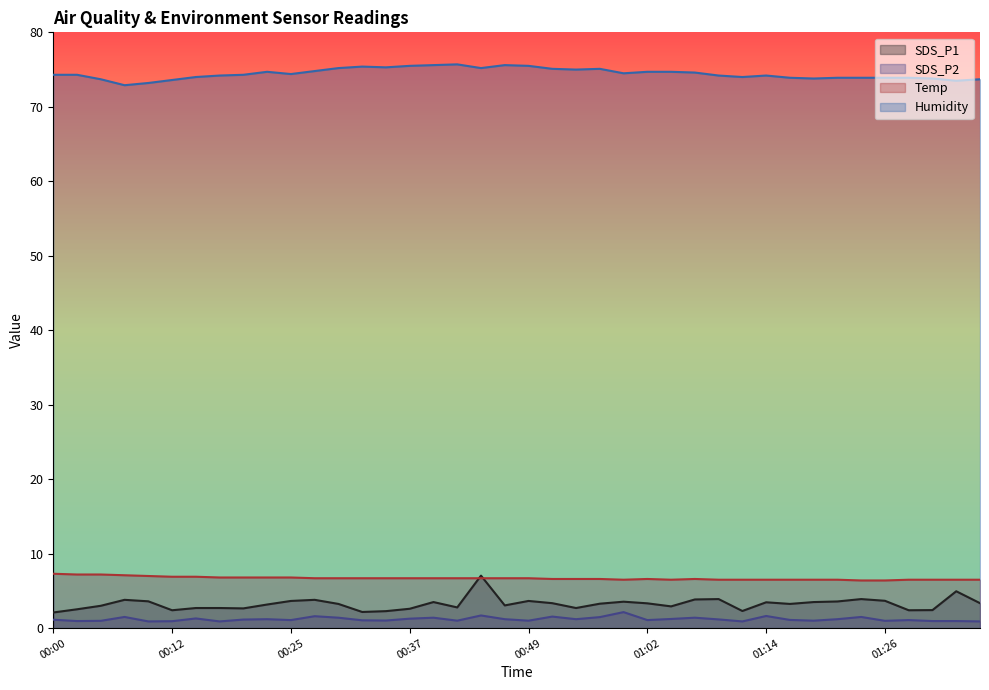

Between 00:27 and 00:00, which is larger?

00:27